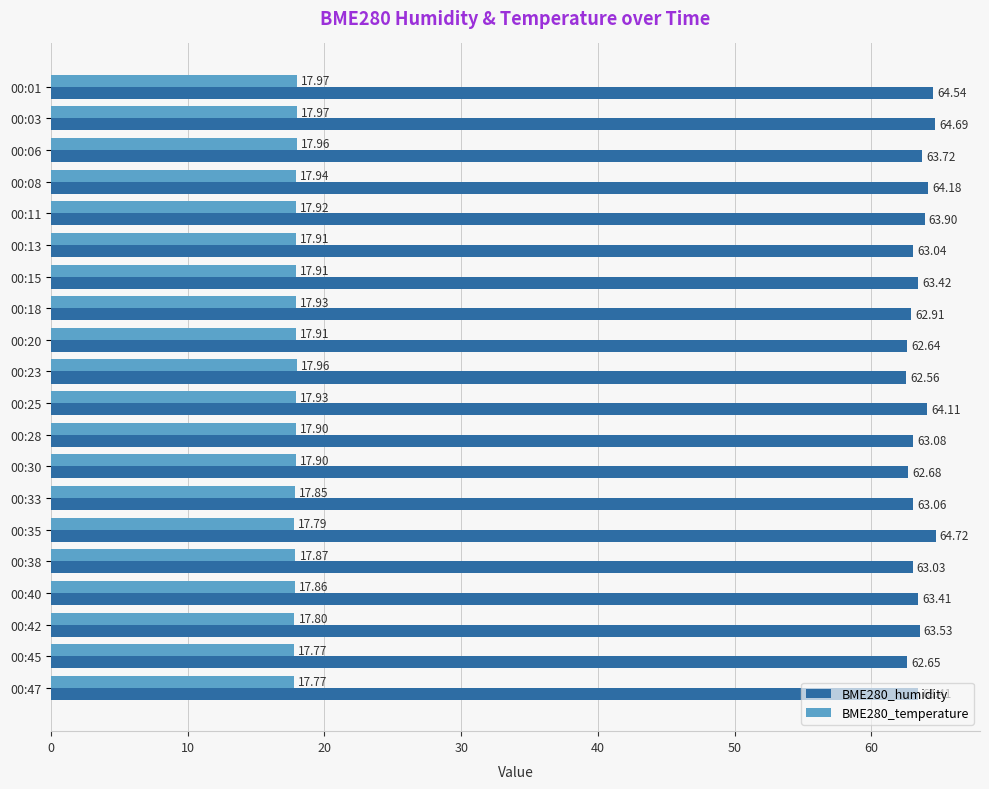

What is the spread (max minus min) of values at 00:03?

46.7